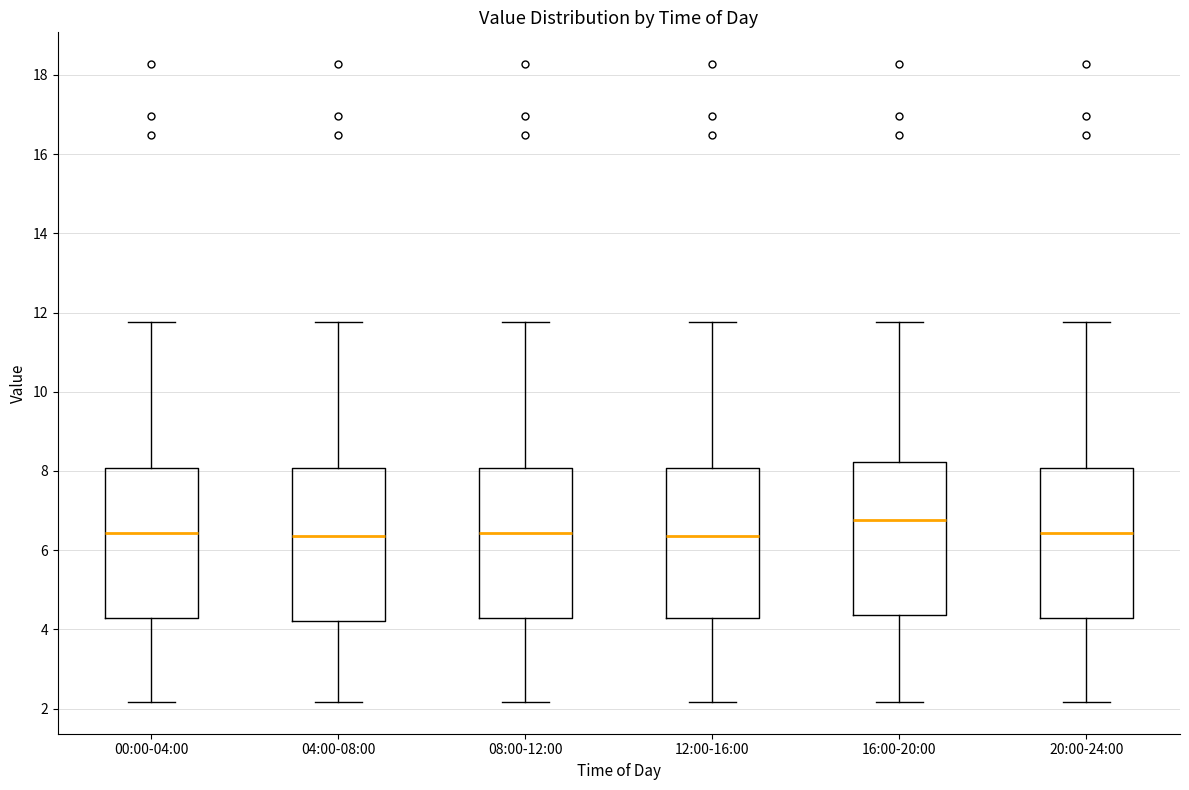

Reading left to right, read every box against the y-axis: the position of its median line, the range the box covers, and the ends of its whiskers. The values are not printed on the chart, so give them approximately, as read against the axis.

00:00-04:00: median 6.4, box 4.2 to 8.0, whiskers 2.2 to 11.8
04:00-08:00: median 6.4, box 4.2 to 8.0, whiskers 2.2 to 11.8
08:00-12:00: median 6.4, box 4.2 to 8.0, whiskers 2.2 to 11.8
12:00-16:00: median 6.4, box 4.2 to 8.0, whiskers 2.2 to 11.8
16:00-20:00: median 6.8, box 4.4 to 8.2, whiskers 2.2 to 11.8
20:00-24:00: median 6.4, box 4.2 to 8.0, whiskers 2.2 to 11.8